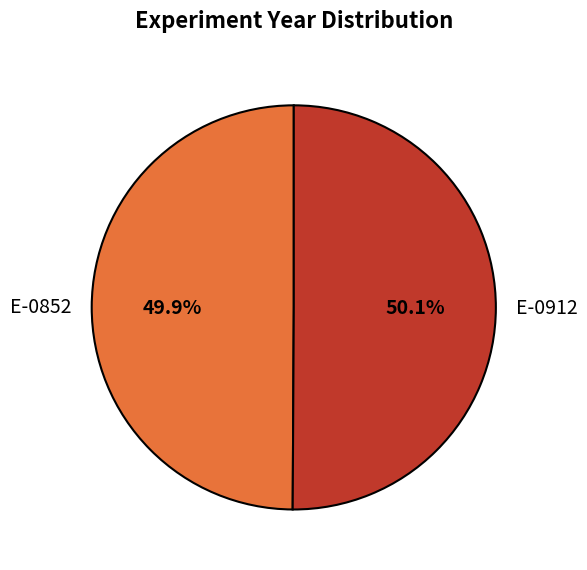

Is there any slice that represents more than half of the pie?

Yes